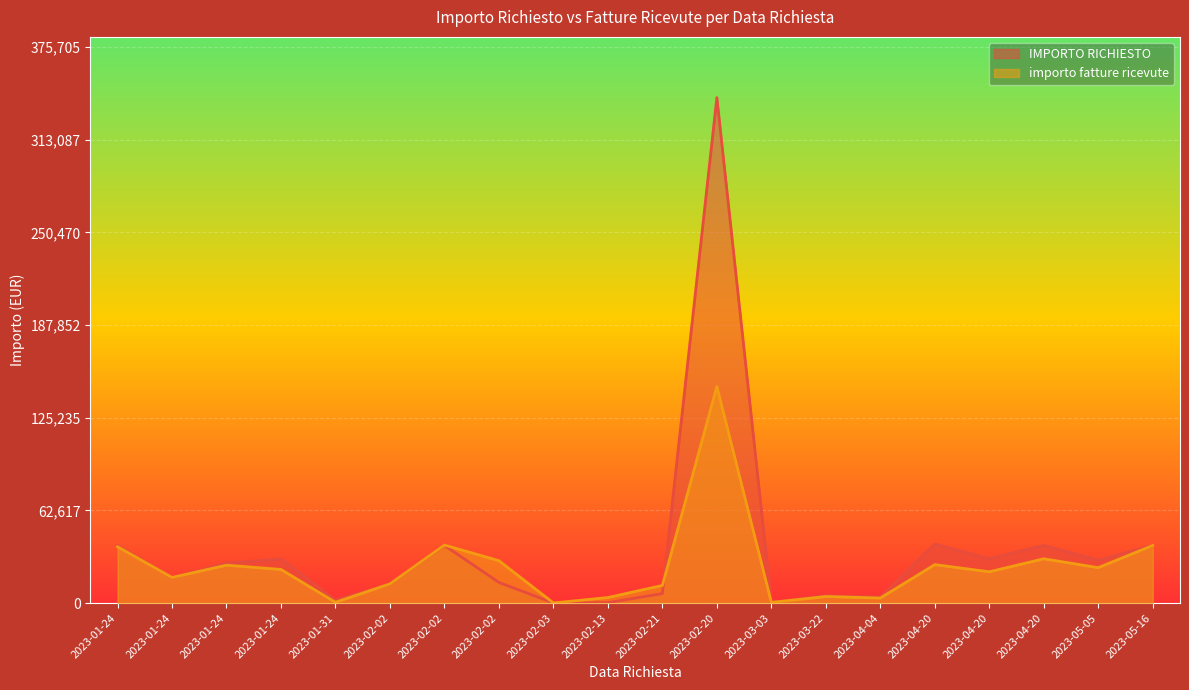

Where is the first local maximum for importo fatture ricevute?

2023-01-24